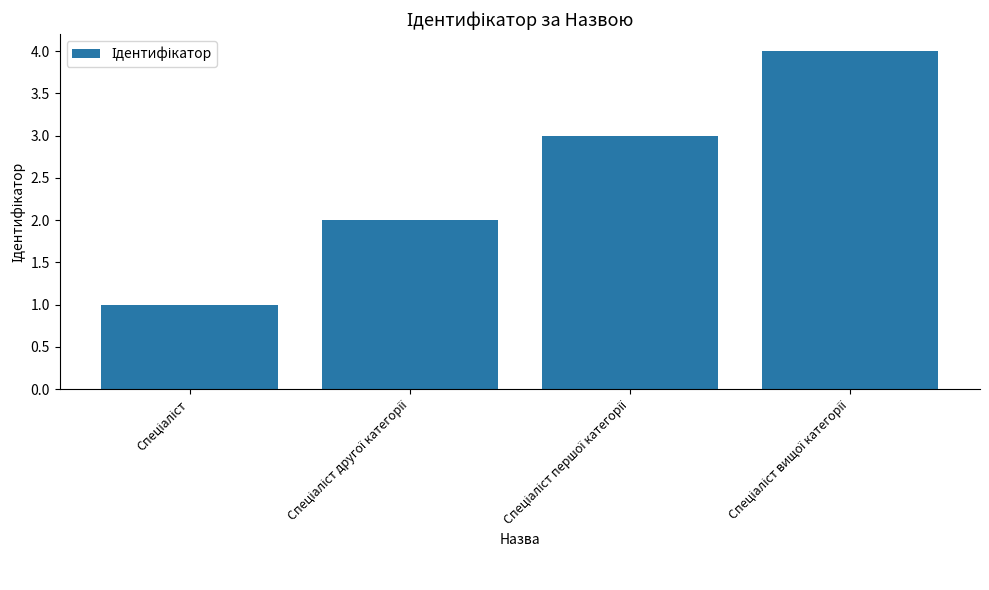

What is the difference between the second highest and minimum values?

2